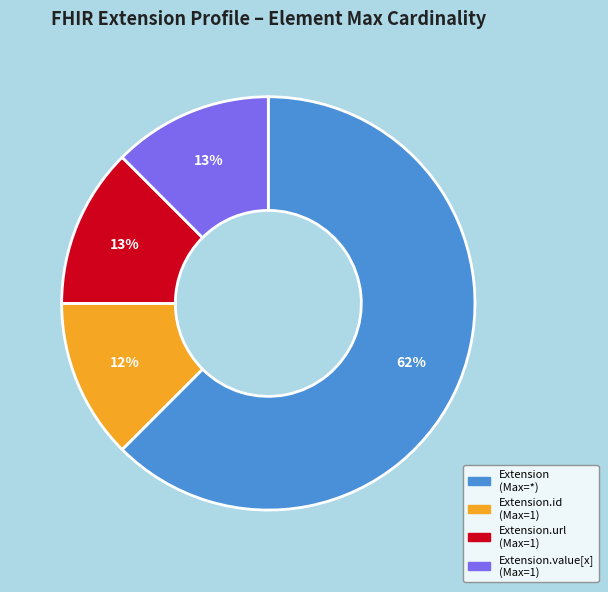

To the nearest percent, what is the average slice percentage?

25%